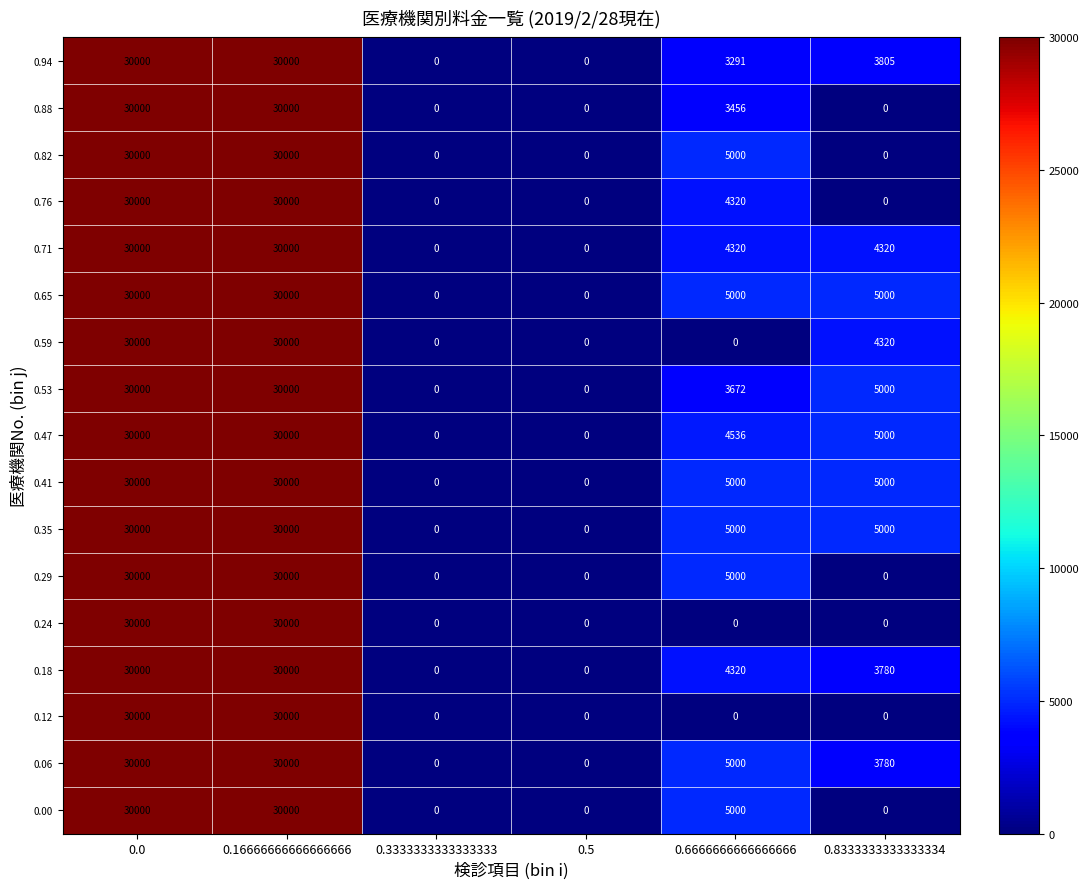

The value of 0.00 at 0.16666666666666666 is 30000. True or false?

True